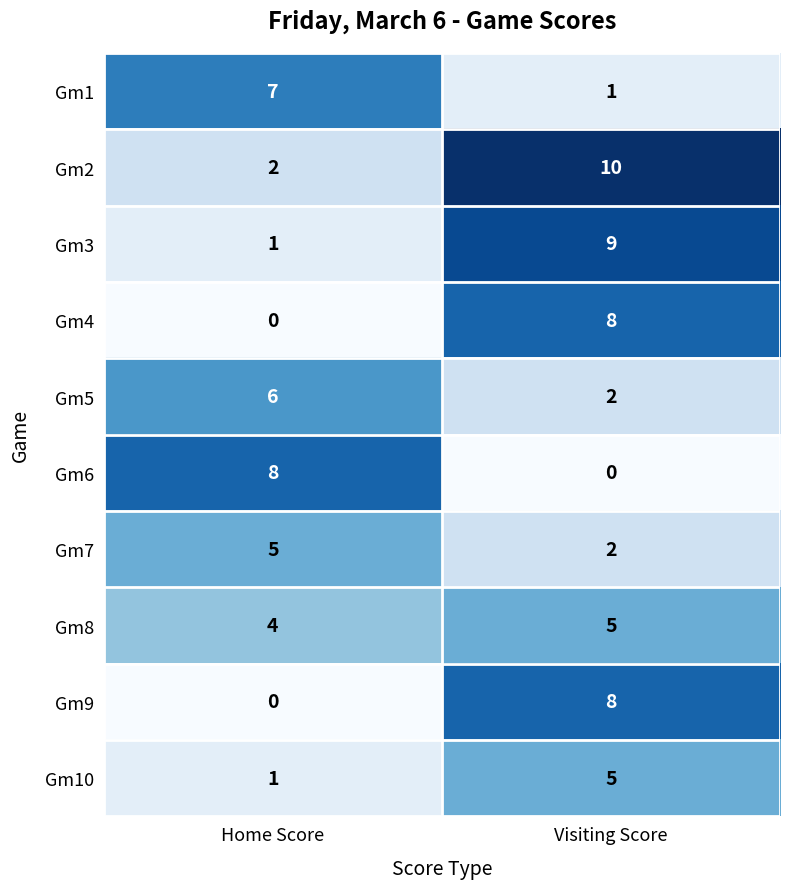

List the labels in order of Gm10 value, smallest first.

Home Score, Visiting Score